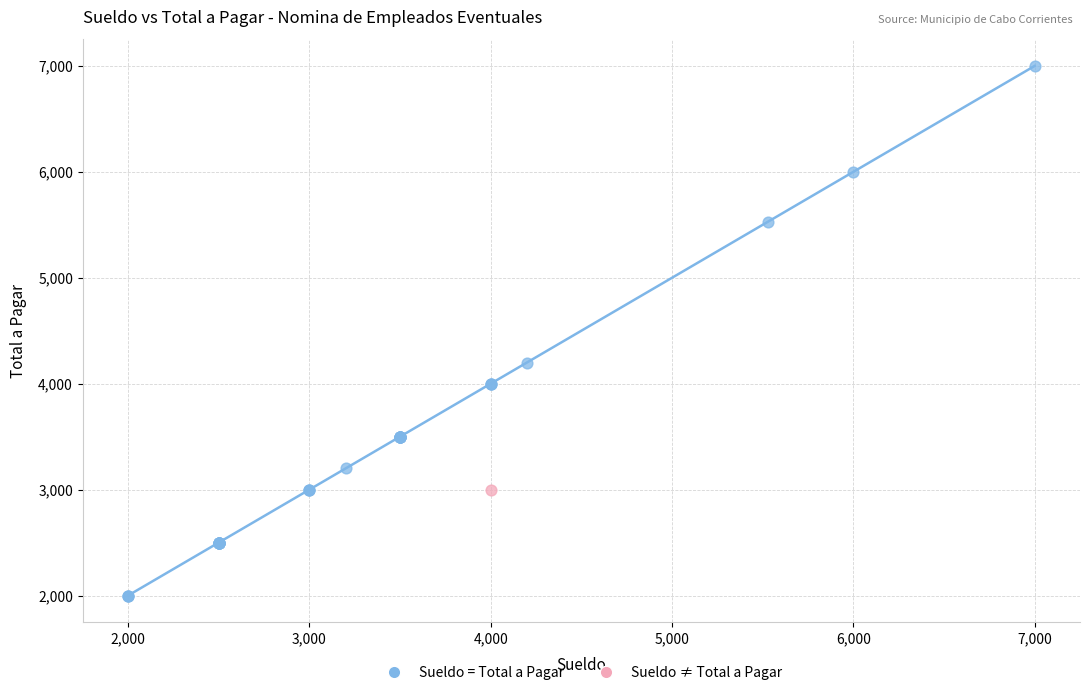

What are all the series names shown in the legend?

Sueldo = Total a Pagar, Sueldo ≠ Total a Pagar